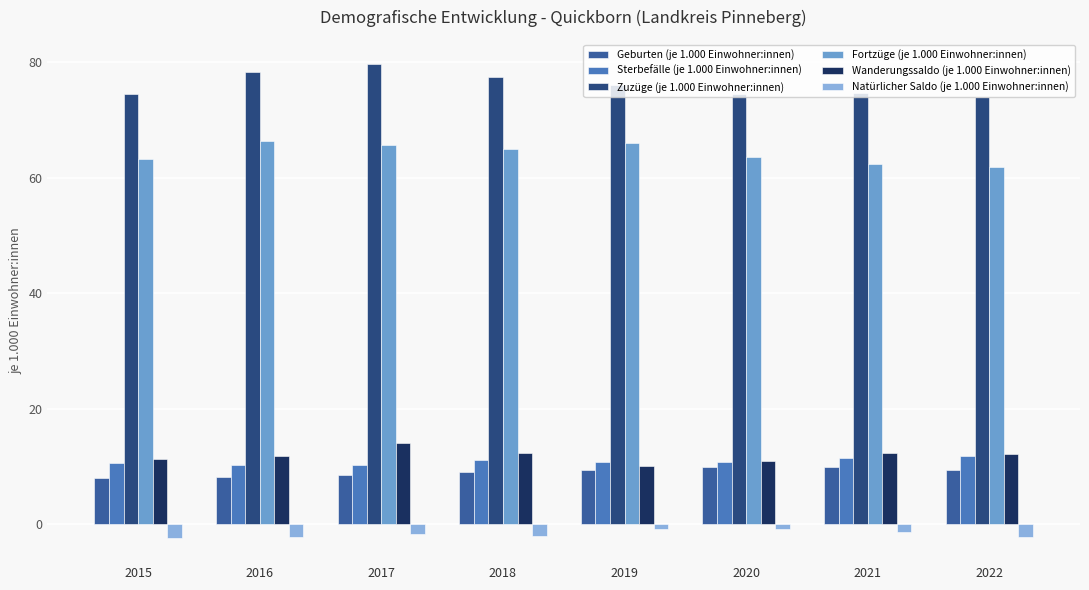

The Zuzüge (je 1.000 Einwohner:innen) series shows 74.0 at 2022. True or false?

True